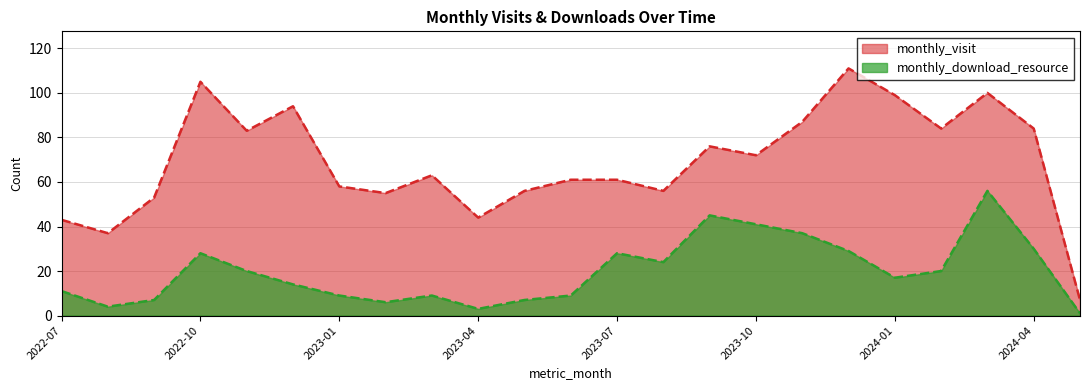

Reading right to left, transcribe all the data shown in this chart.

monthly_visit: 7	84	100	84	99	111	87	72	76	56	61	61	56	44	63	55	58	94	83	105	53	37	43
monthly_download_resource: 1	30	56	20	17	29	37	41	45	24	28	9	7	3	9	6	9	14	20	28	7	4	11